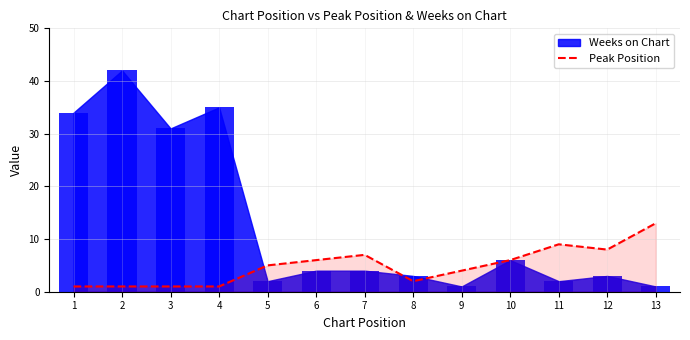

Does the chart contain stacked bars?

No